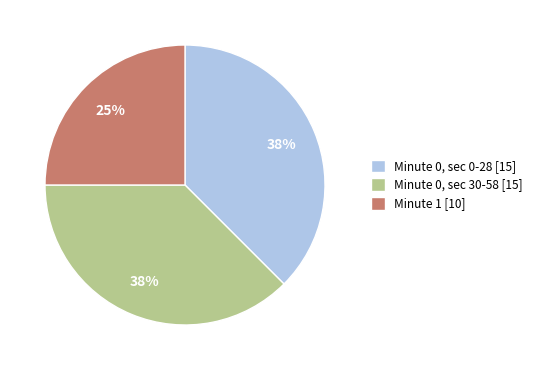

Does any single category account for the majority?

No